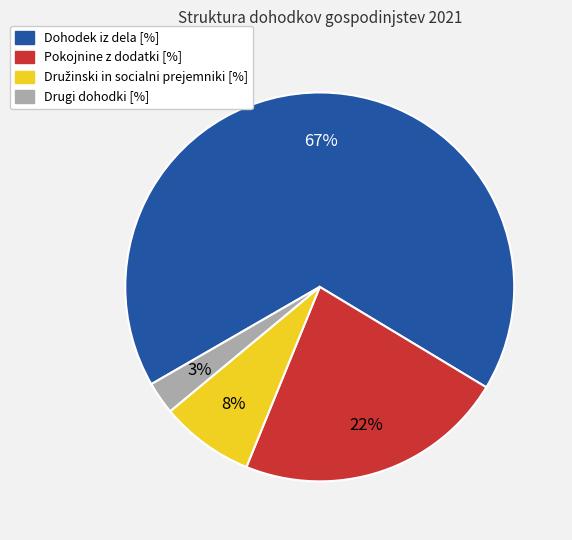

How many segments does this pie chart have?

4